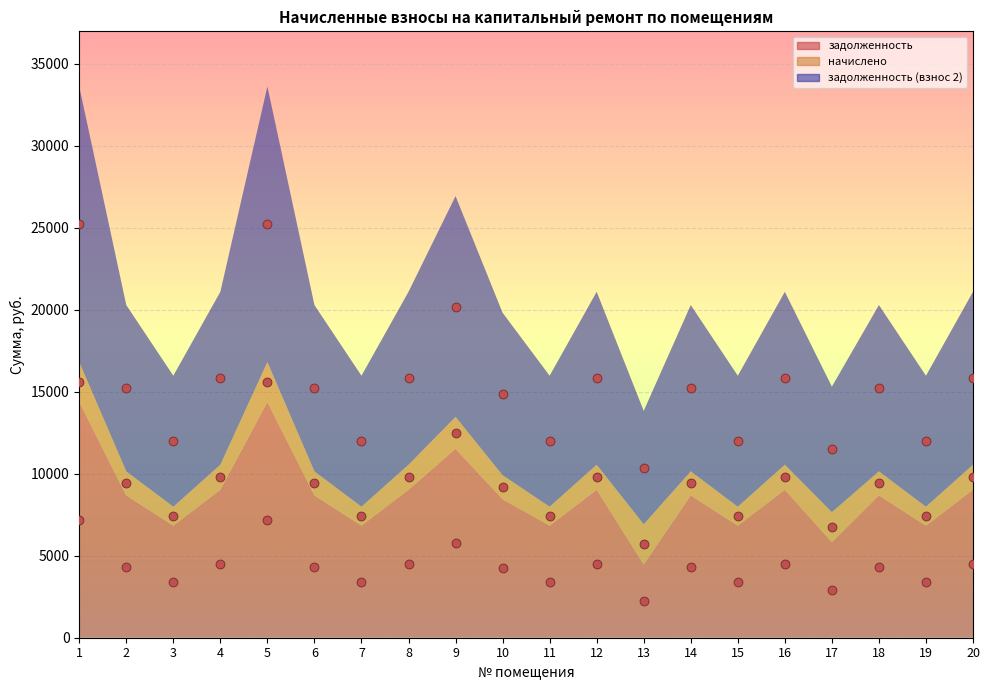

Which series has the largest total across all categories?

задолженность (взнос 2)